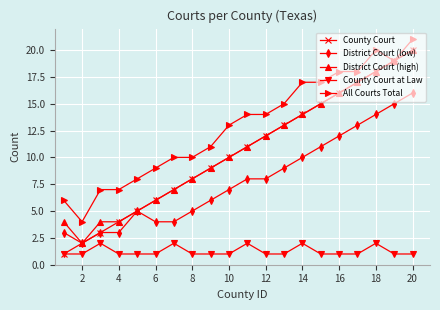

Which series has the largest total across all categories?

All Courts Total